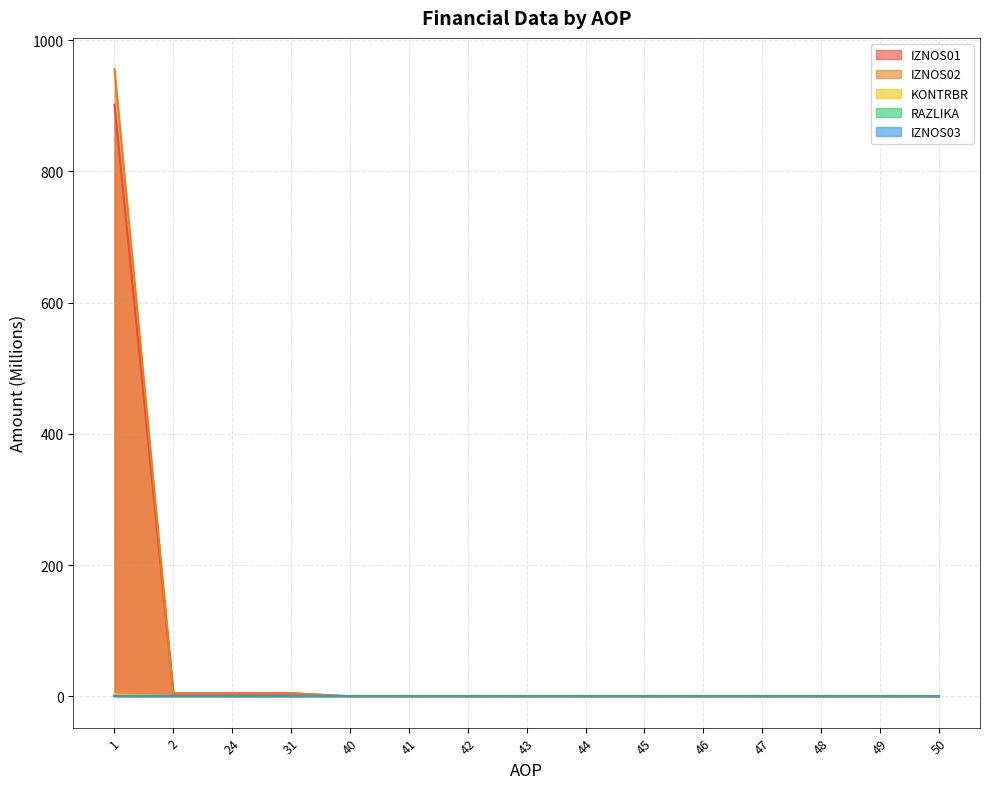

True or false: KONTRBR and IZNOS02 intersect in this chart.

False